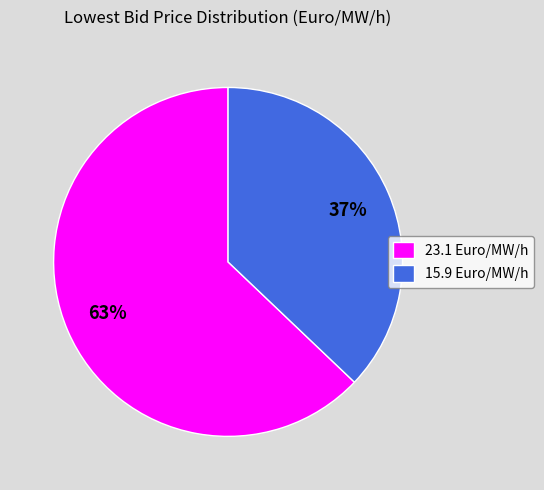

Which slice is the largest?

23.1 Euro/MW/h